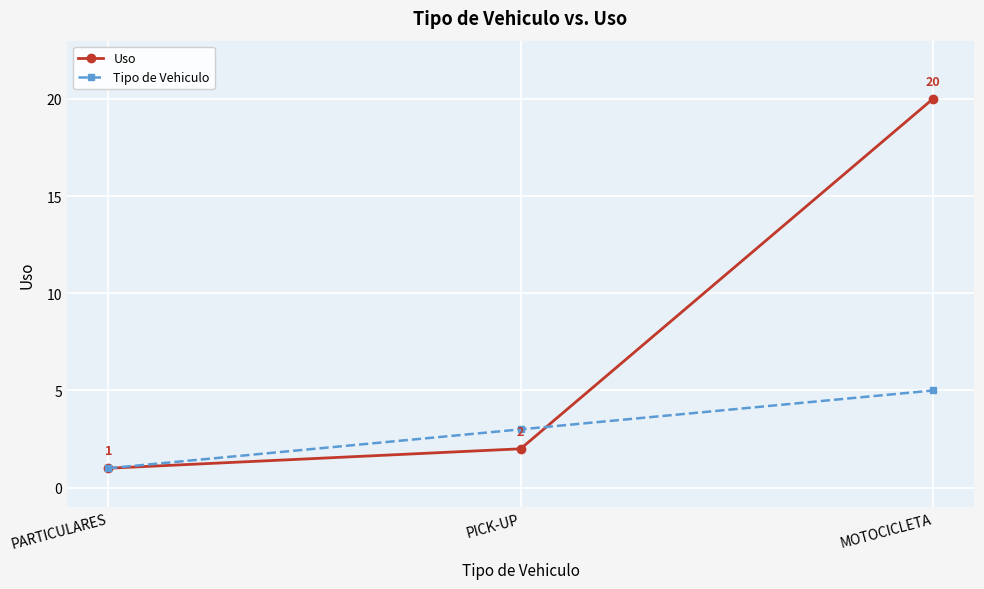

Reading left to right, what are all the values shown in this chart?

Uso: PARTICULARES=1	PICK-UP=2	MOTOCICLETA=20
Tipo de Vehiculo: PARTICULARES=1	PICK-UP=3	MOTOCICLETA=5